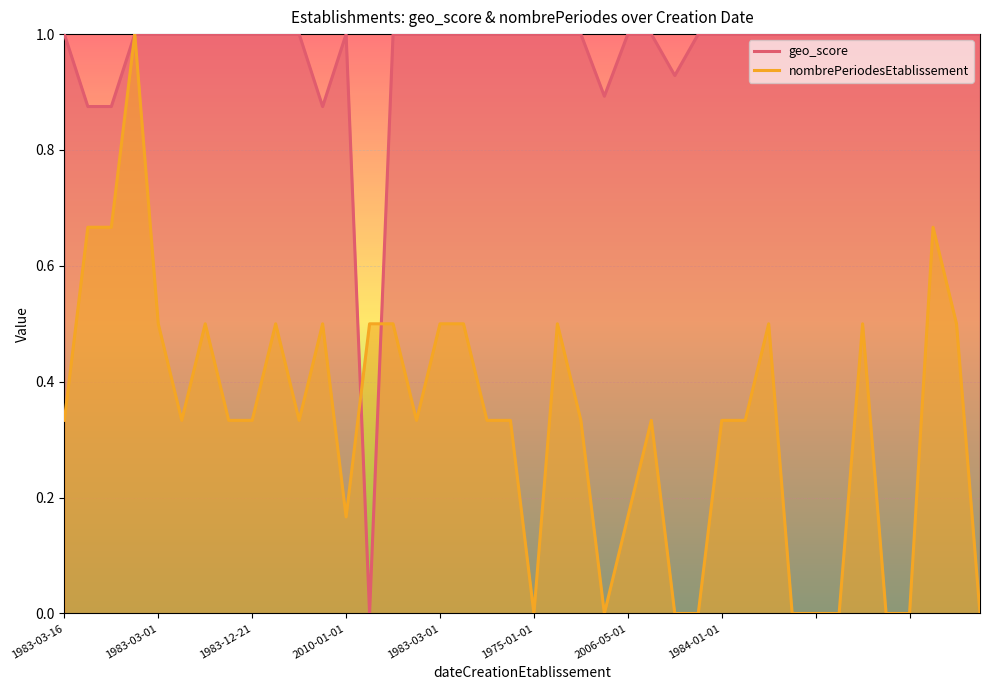

Which label corresponds to the largest value in the chart?

1983-03-16